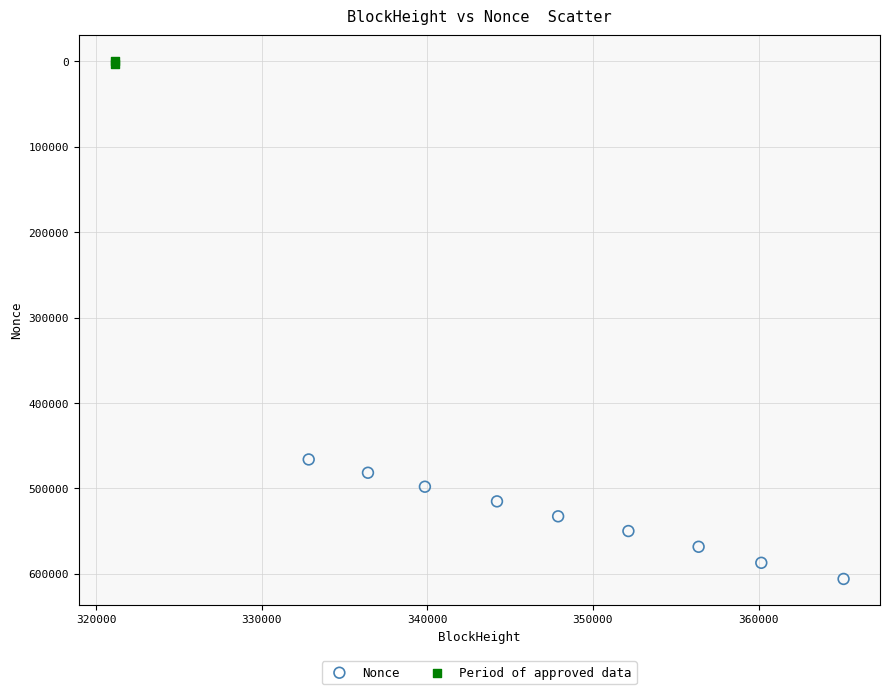

What are all the series names shown in the legend?

Nonce, Period of approved data